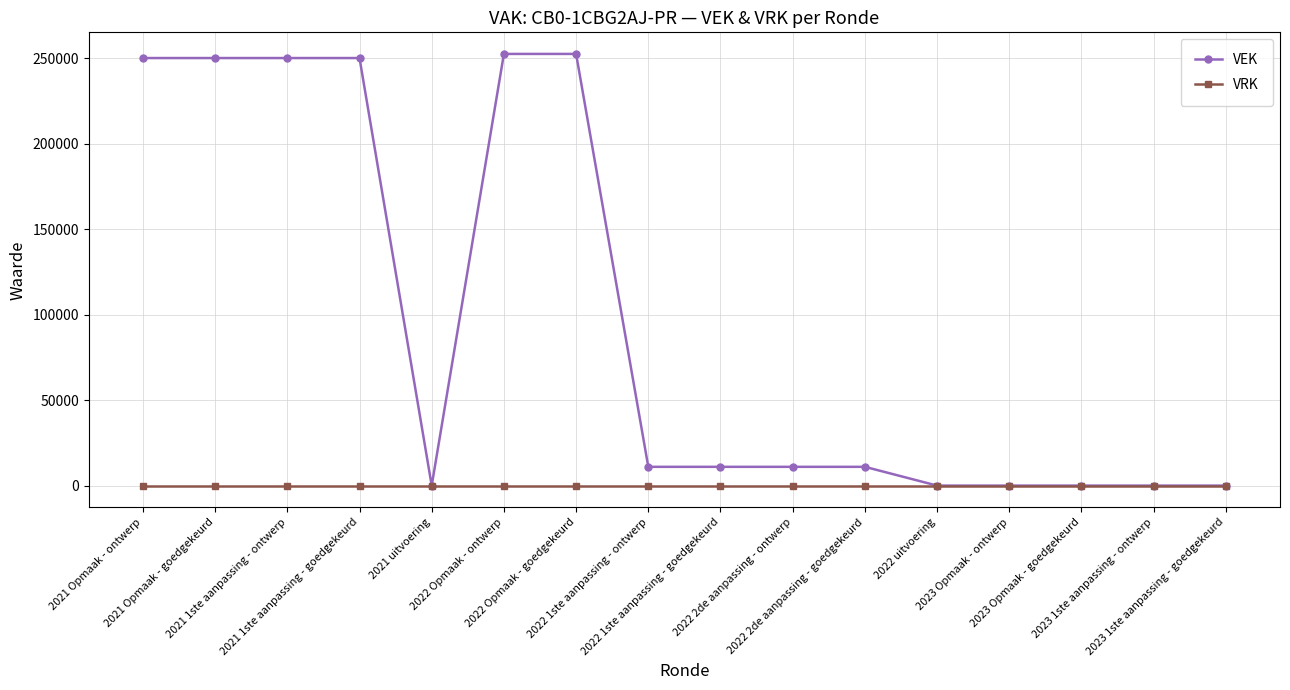

Reading left to right, extract all data points from this chart.

VEK: 2021 Opmaak - ontwerp=250000	2021 Opmaak - goedgekeurd=250000	2021 1ste aanpassing - ontwerp=250000	2021 1ste aanpassing - goedgekeurd=250000	2021 uitvoering=0	2022 Opmaak - ontwerp=252412	2022 Opmaak - goedgekeurd=252412	2022 1ste aanpassing - ontwerp=10977	2022 1ste aanpassing - goedgekeurd=10977	2022 2de aanpassing - ontwerp=10977	2022 2de aanpassing - goedgekeurd=10977	2022 uitvoering=0	2023 Opmaak - ontwerp=0	2023 Opmaak - goedgekeurd=0	2023 1ste aanpassing - ontwerp=0	2023 1ste aanpassing - goedgekeurd=0
VRK: 2021 Opmaak - ontwerp=0	2021 Opmaak - goedgekeurd=0	2021 1ste aanpassing - ontwerp=0	2021 1ste aanpassing - goedgekeurd=0	2021 uitvoering=0	2022 Opmaak - ontwerp=0	2022 Opmaak - goedgekeurd=0	2022 1ste aanpassing - ontwerp=0	2022 1ste aanpassing - goedgekeurd=0	2022 2de aanpassing - ontwerp=0	2022 2de aanpassing - goedgekeurd=0	2022 uitvoering=0	2023 Opmaak - ontwerp=0	2023 Opmaak - goedgekeurd=0	2023 1ste aanpassing - ontwerp=0	2023 1ste aanpassing - goedgekeurd=0